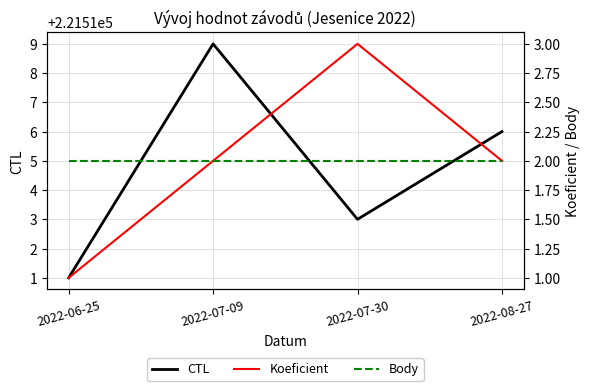

The value of Body at 2022-06-25 is 1. True or false?

False